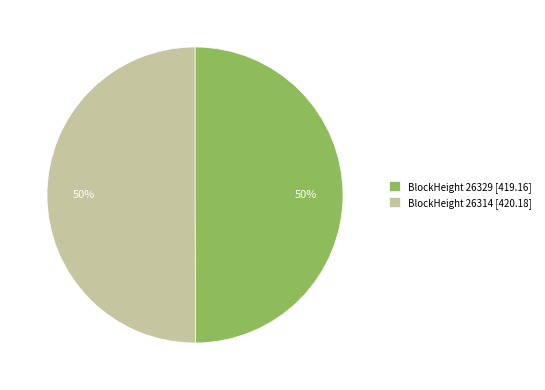

Is it true that BlockHeight 26314 [420.18] is 50% of the pie?

True